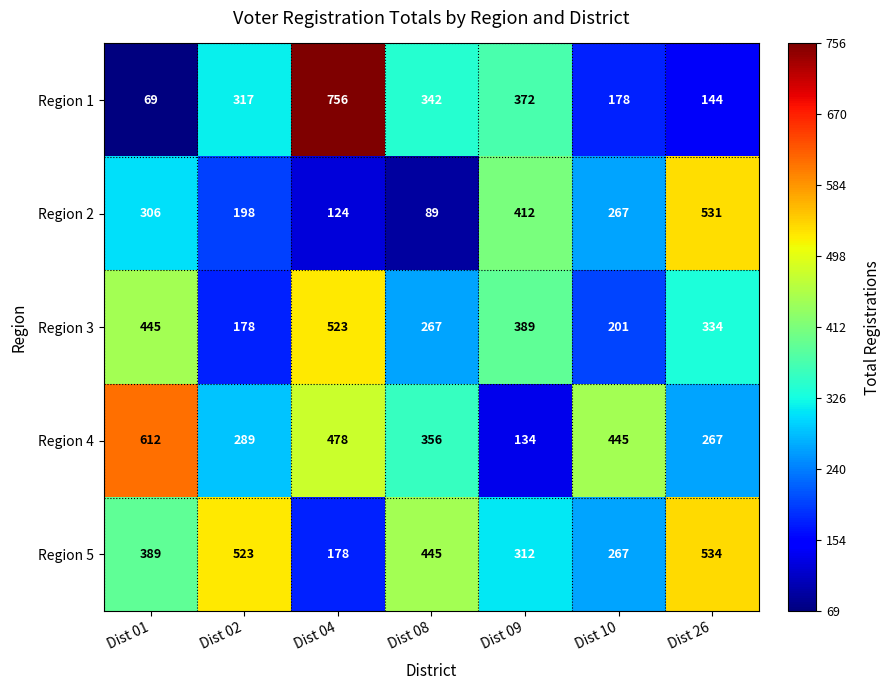

At how many categories does at least one series exceed 455?

4